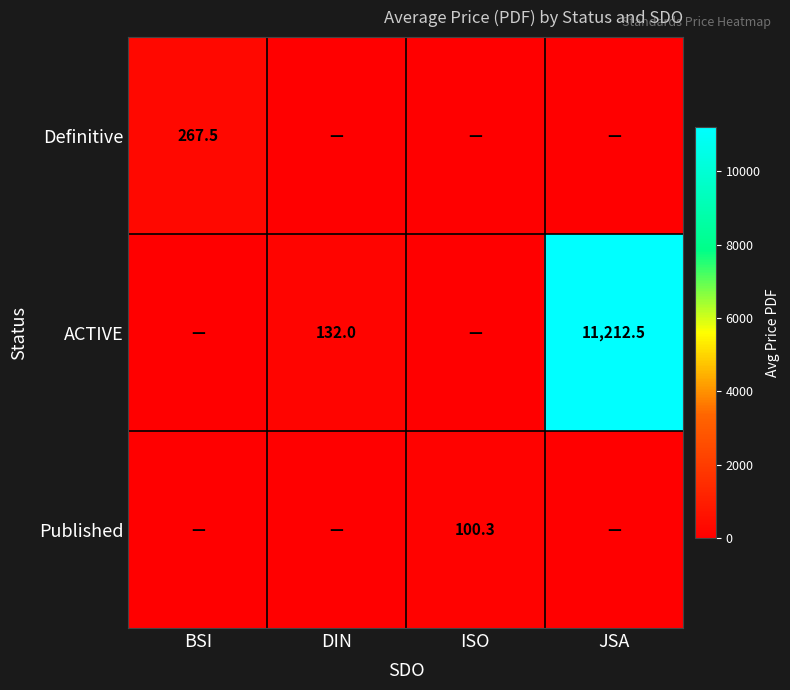

What is the total value across all series at DIN?

132.0